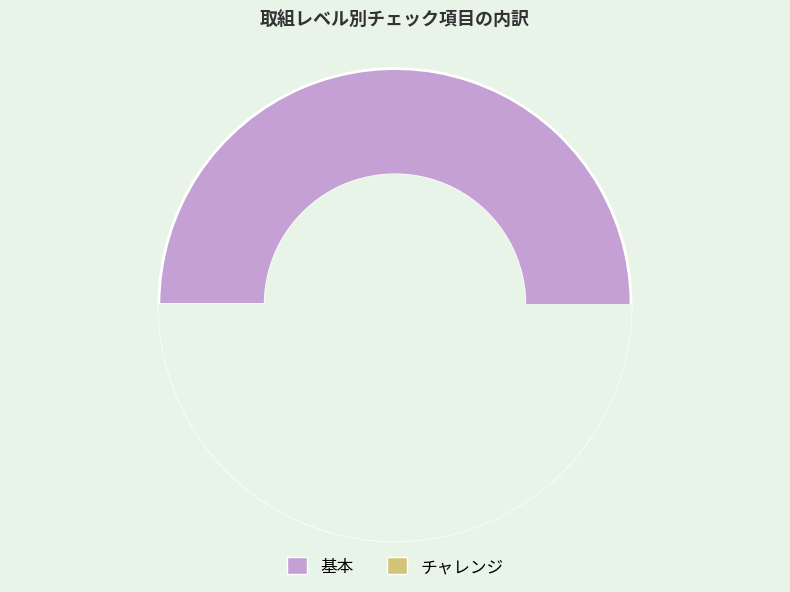

Which category has the smallest portion of the pie?

チャレンジ